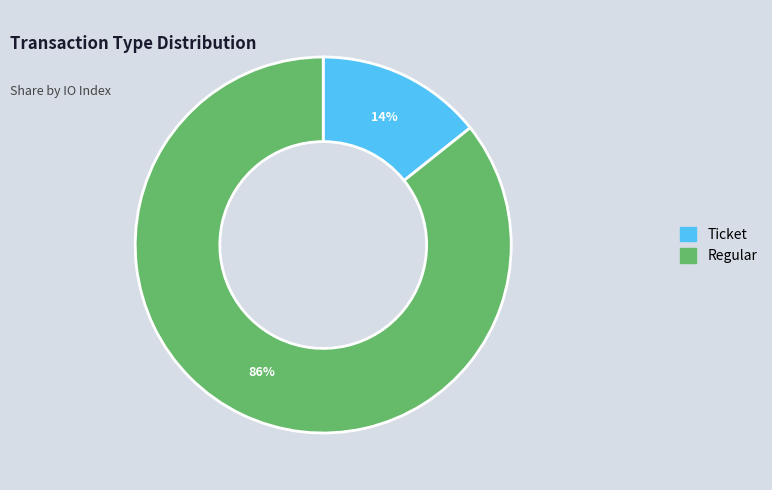

How many segments does this pie chart have?

2